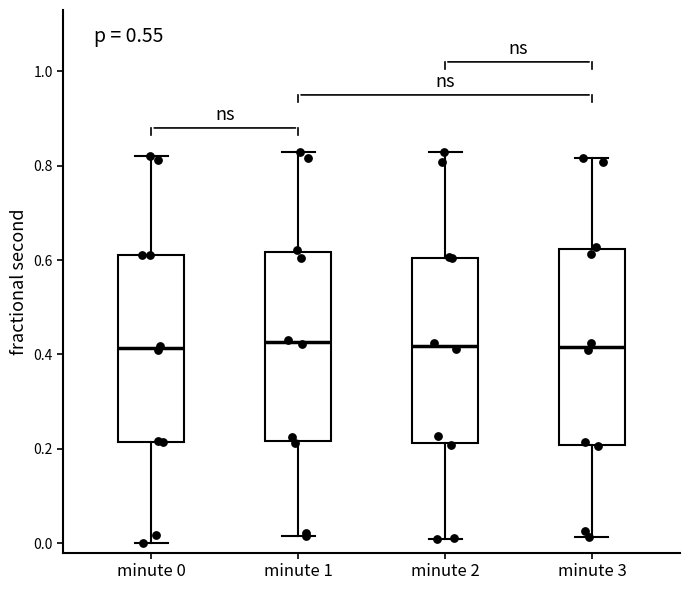

Where does the median line of the box for minute 2 sit on the y-axis? The values are not printed on the chart, so give them approximately, as read against the axis.

0.42